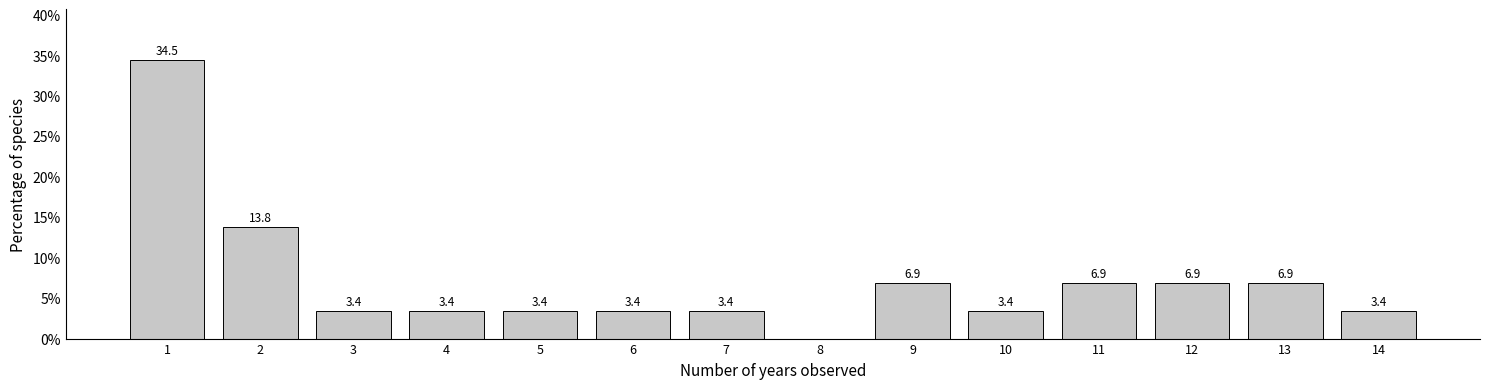

Is it true that the value at 13 is 6.9?

True